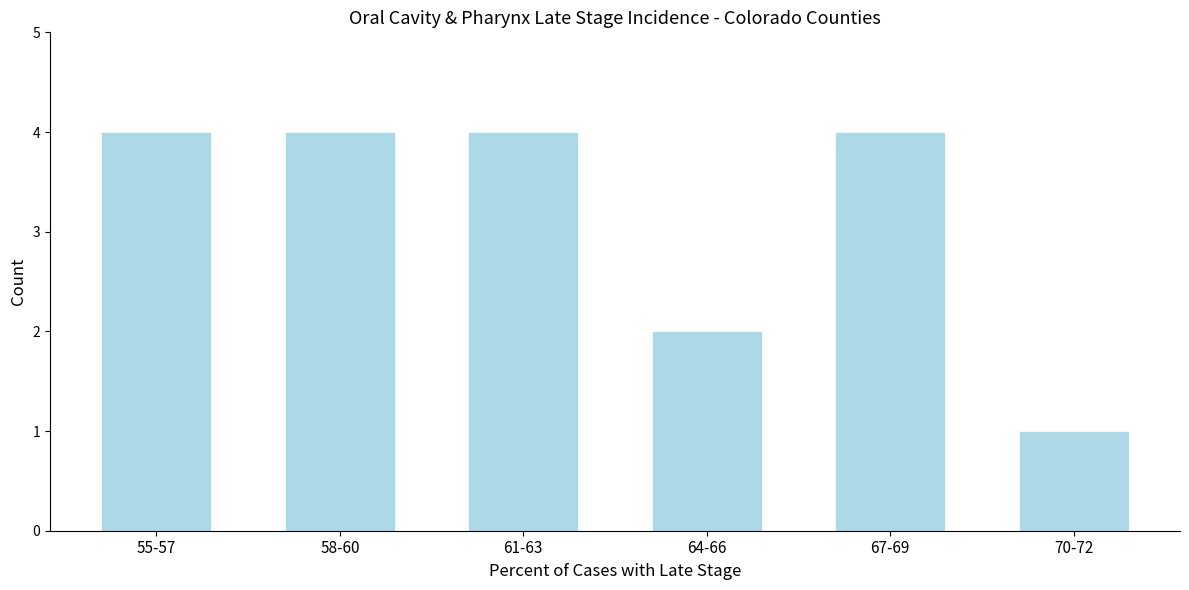

Reading left to right, extract all data points from this chart.

55-57=4	58-60=4	61-63=4	64-66=2	67-69=4	70-72=1